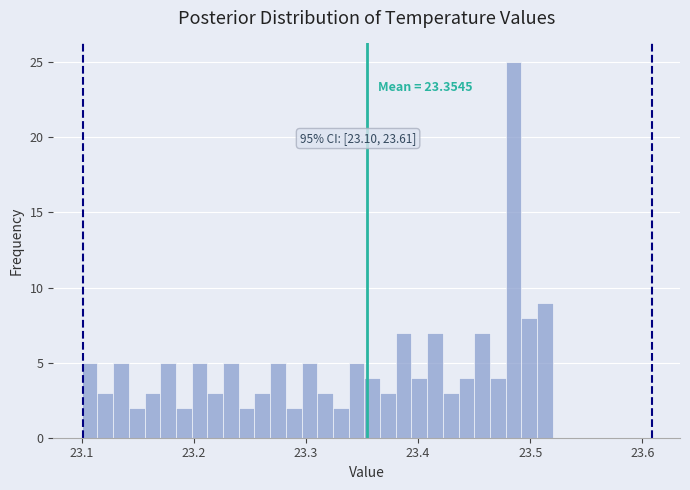

Around what value on the x-axis is the tallest bar? Give the approximate position of its centre, as read against the axis.

23.49